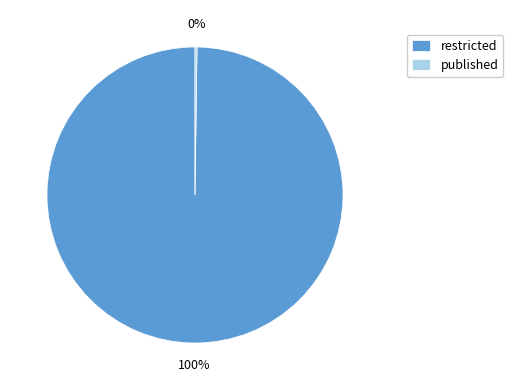

Is it true that restricted is 100% of the pie?

True